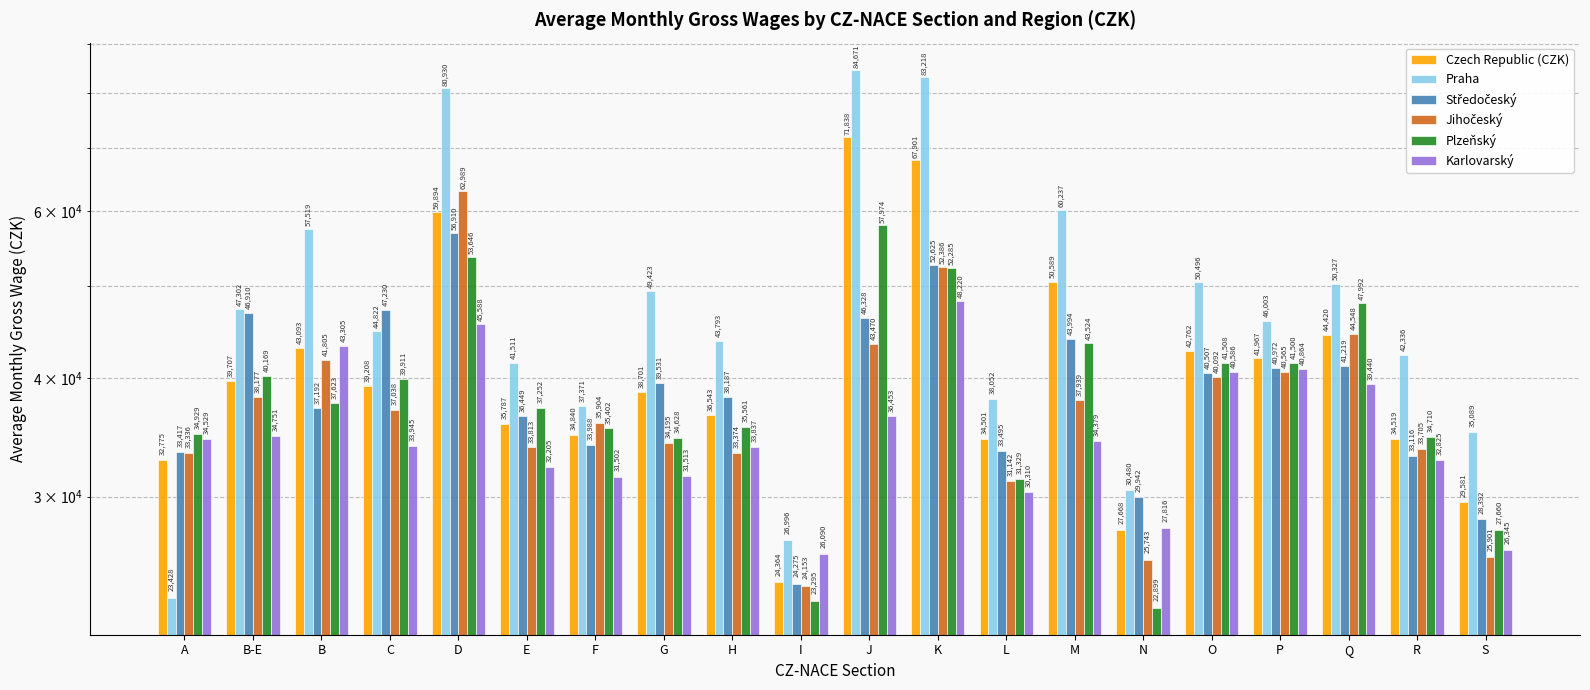

What is the difference between the second highest and second lowest values in the Jihočeský series?

26643